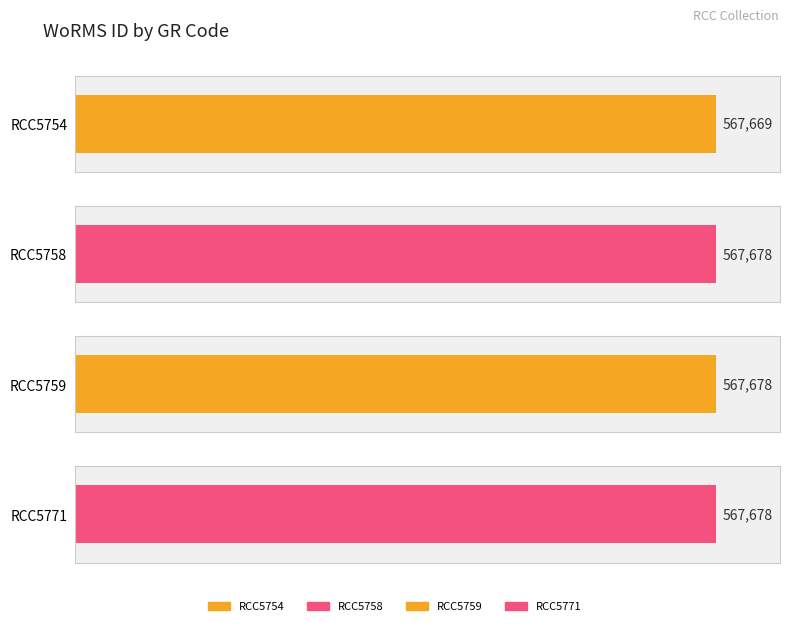

What is the ratio of the value at RCC5759 to the value at RCC5771?

1.0